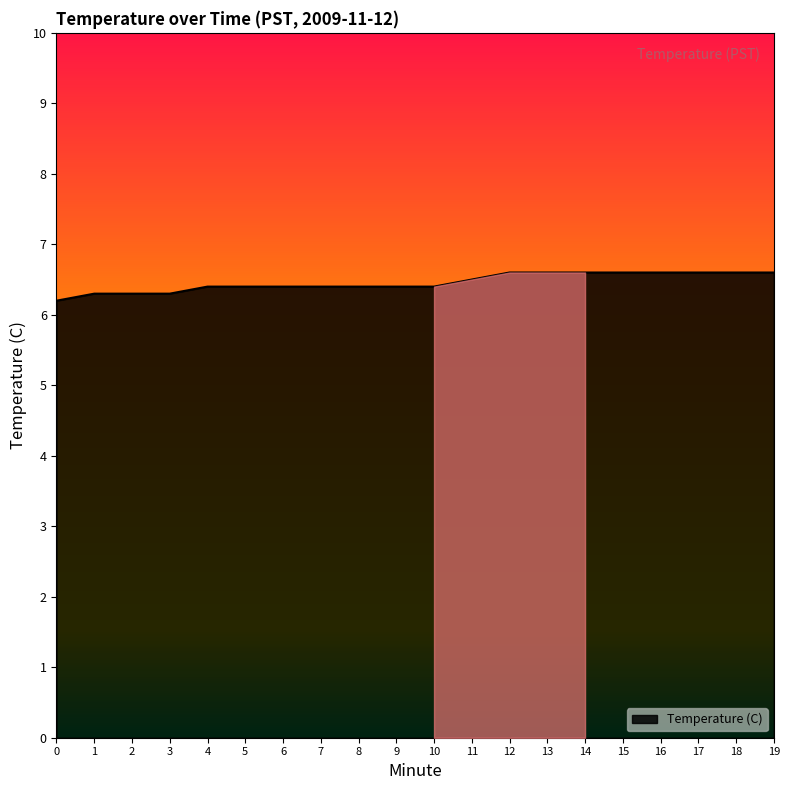

What is the sum of all values?

129.2